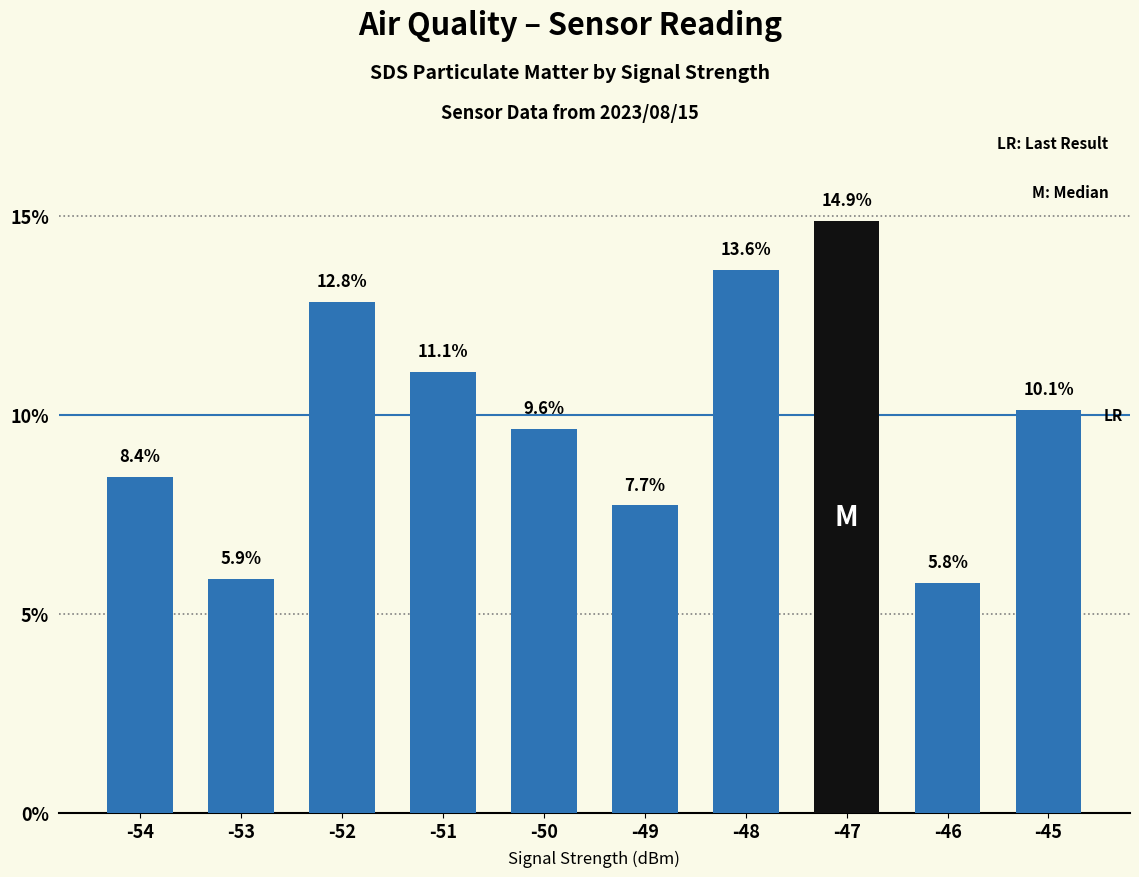

Rank the categories by value from highest to lowest.

-47, -48, -52, -51, -45, -50, -54, -49, -53, -46